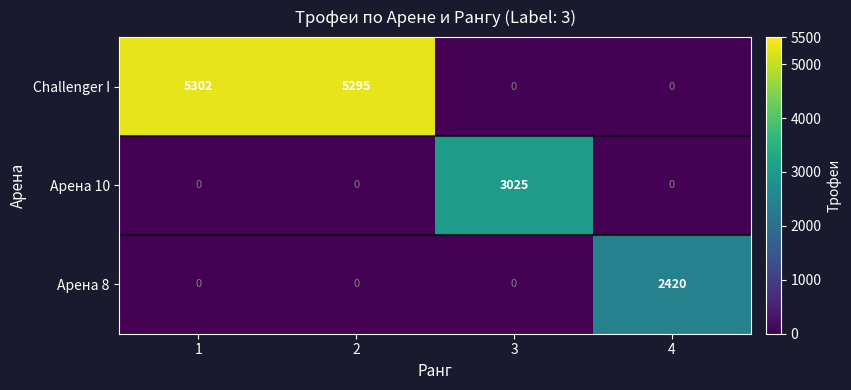

What is the average value of the Арена 10 series?

756